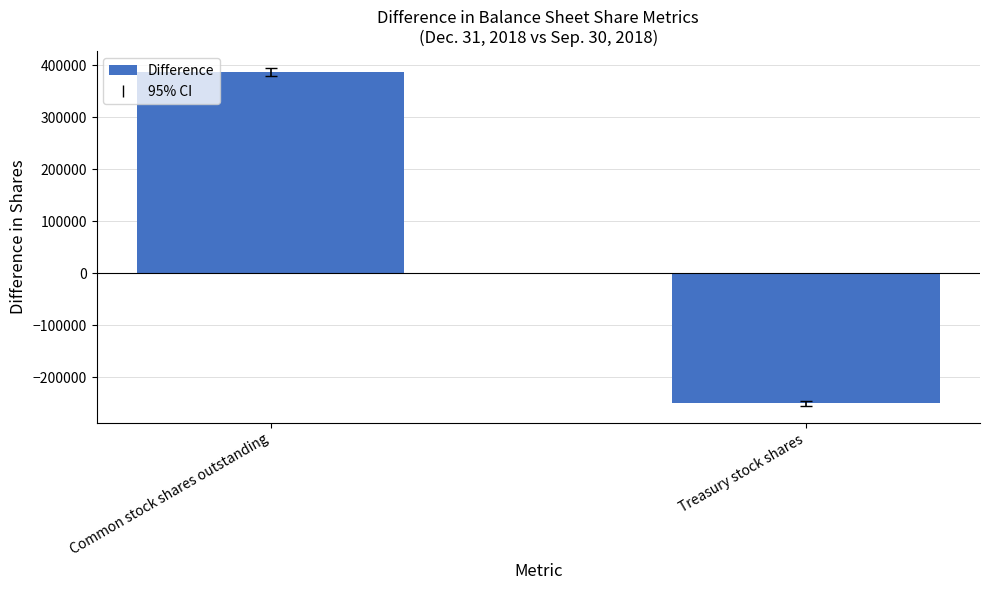

Is it true that the value at Common stock shares outstanding is 202673.2?

False